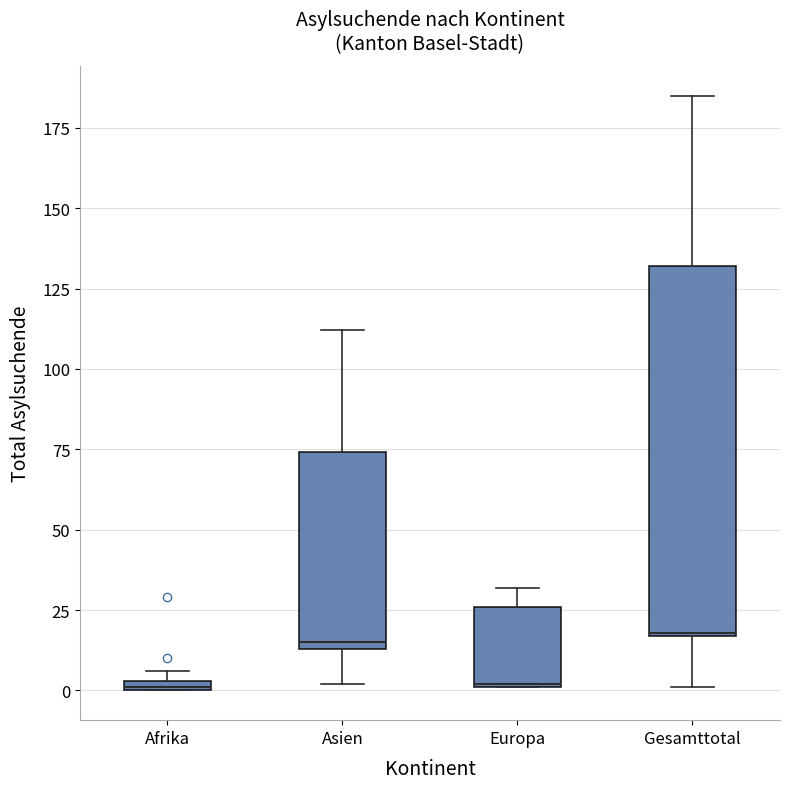

Where is the upper edge of the box for Afrika on the y-axis? The values are not printed on the chart, so give them approximately, as read against the axis.

5